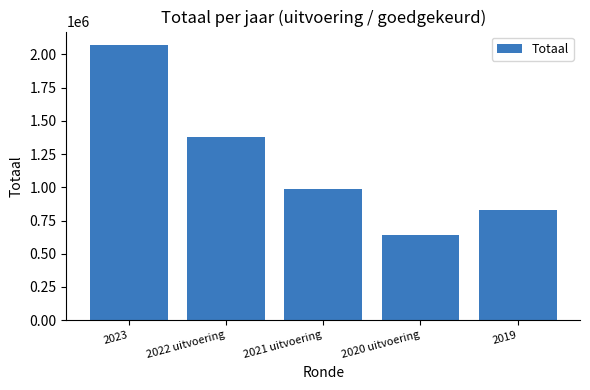

The chart shows a value of 2069007 at 2023. True or false?

True